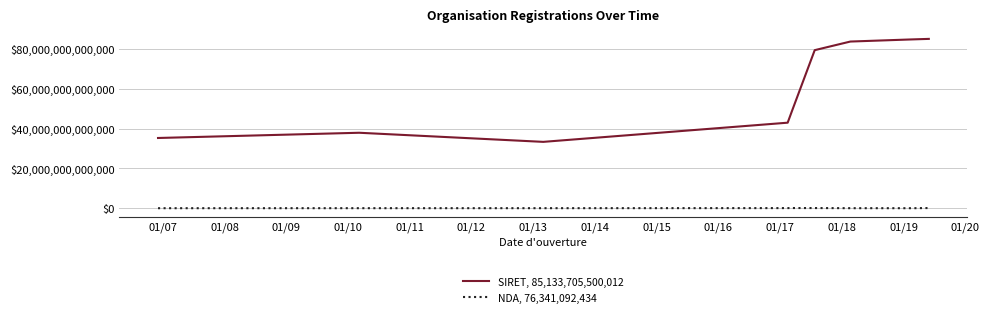

True or false: NDA, 76,341,092,434 and SIRET, 85,133,705,500,012 cross at least once.

False